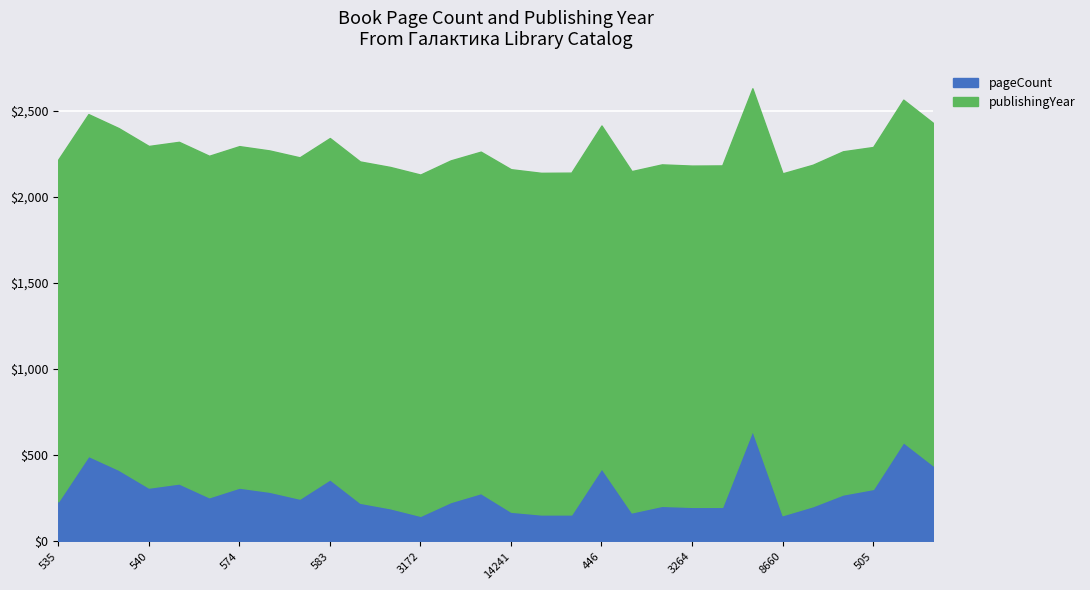

Rank the categories by publishingYear value from highest to lowest.

14065, 446, 14241, 2623, 466, 3526, 505, 535, 537, 3511, 8660, 539, 540, 557, 7287, 12456, 566, 574, 11648, 191, 3266, 3311, 576, 579, 583, 586, 588, 3172, 3262, 3264